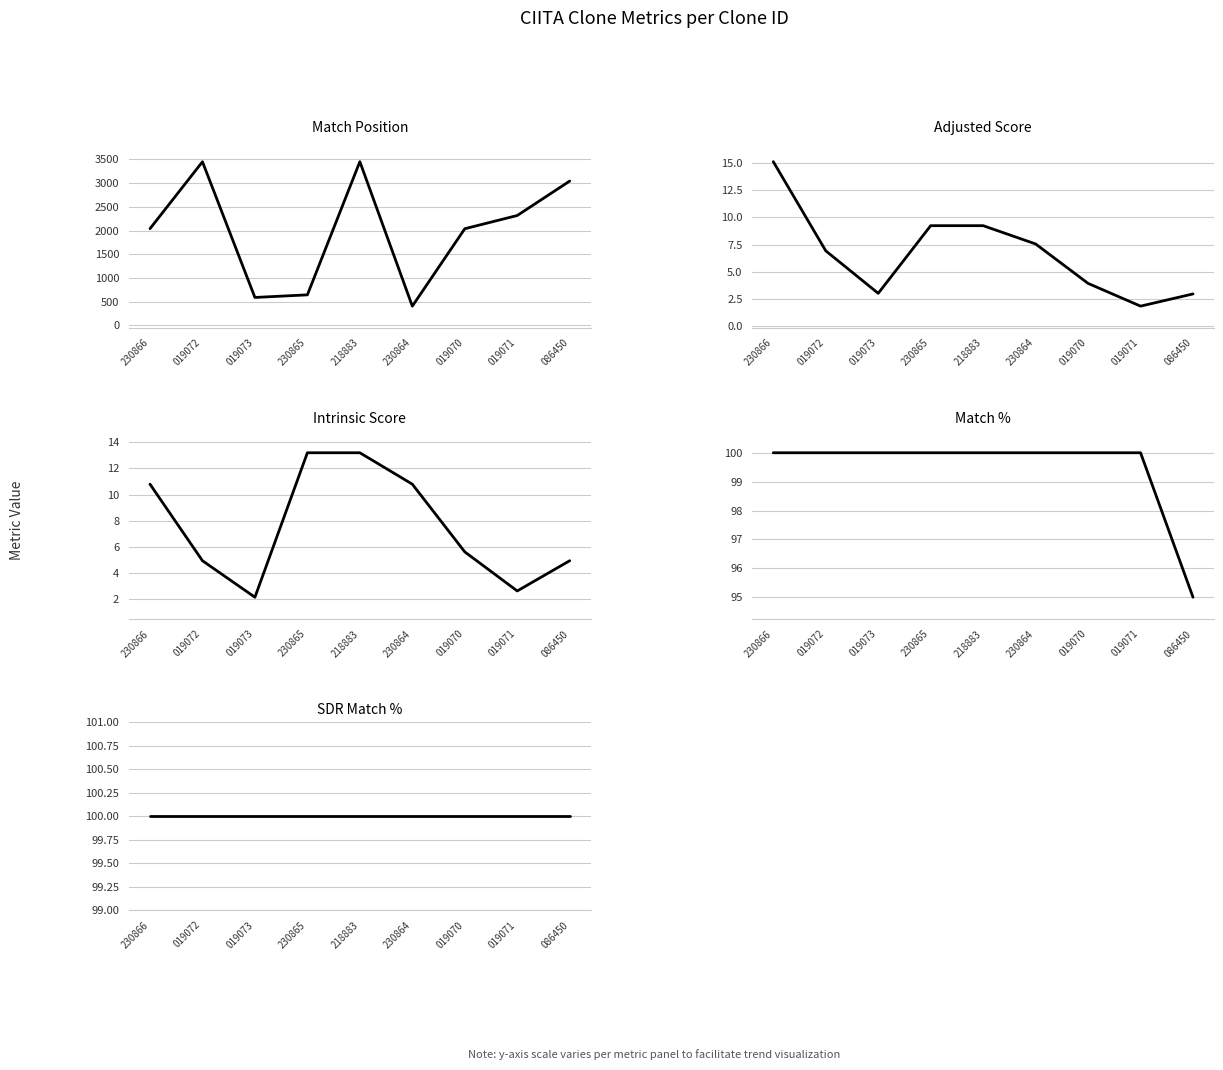

Is this an area chart (filled region under the line)?

No